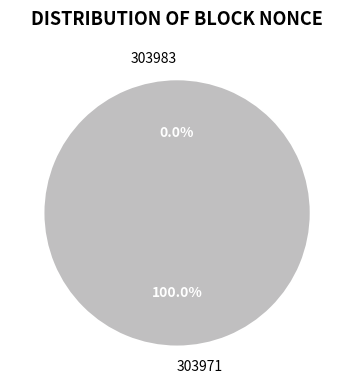

Combined, what portion of the pie is 303983 and 303971?

100.0%